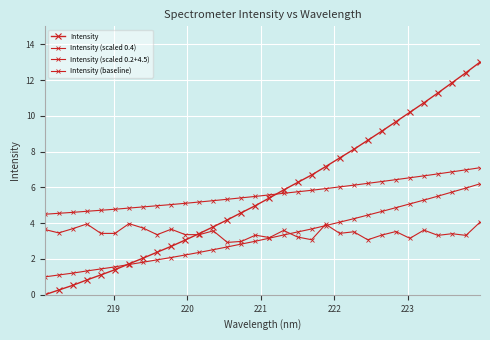

How many data points does each series have?

32